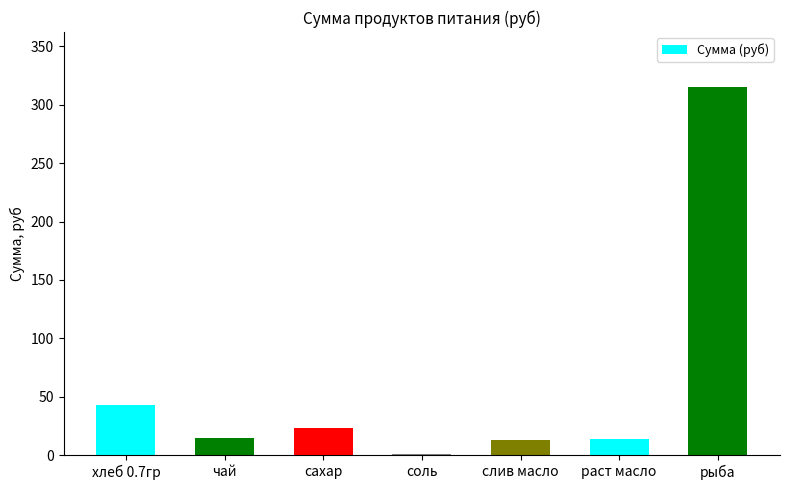

At which label does the data first exceed 15?

хлеб 0.7гр